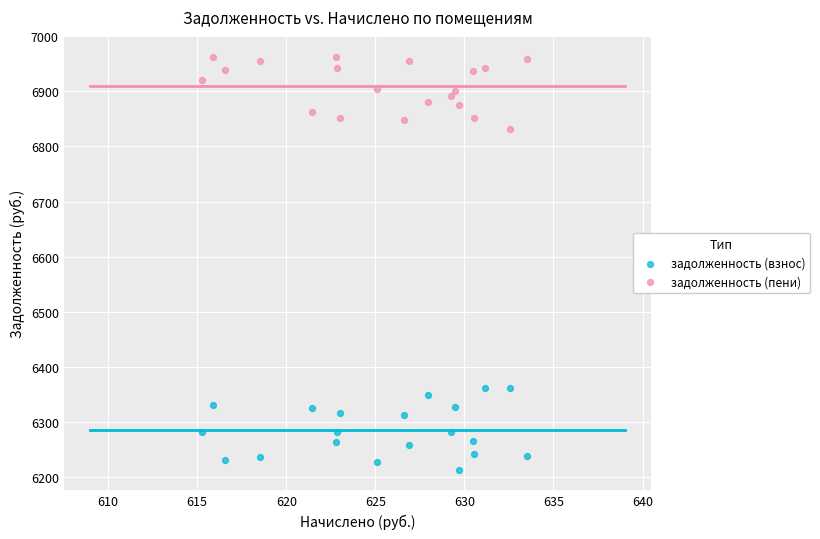

Which series reaches the maximum Y coordinate?

задолженность (пени)